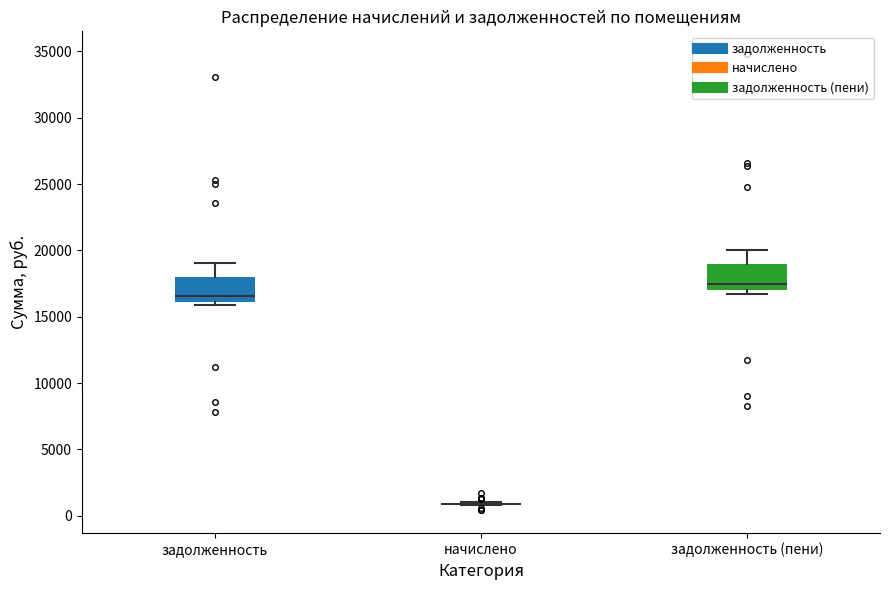

Reading left to right, transcribe this box plot: for each box, give where its median line is, the range the box spans, and where its two whiskers end, as read against the y-axis. The values are not printed on the chart, so give them approximately, as read against the axis.

задолженность: median 16500, box 16000 to 18000, whiskers 16000 (just below the box's lower edge) to 19000
начислено: box collapsed to a line at 1000, whiskers 1000 to 1000
задолженность (пени): median 17500, box 17000 to 19000, whiskers 16500 to 20000